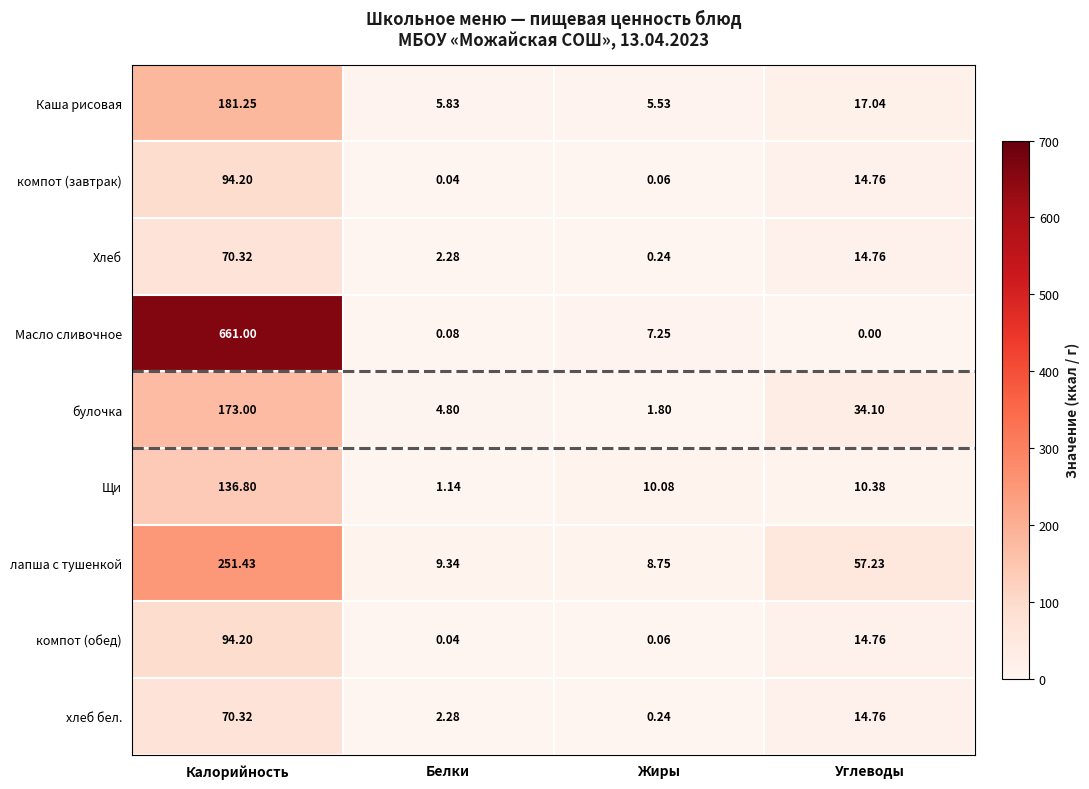

At which category is the sum across all series the highest?

Калорийность